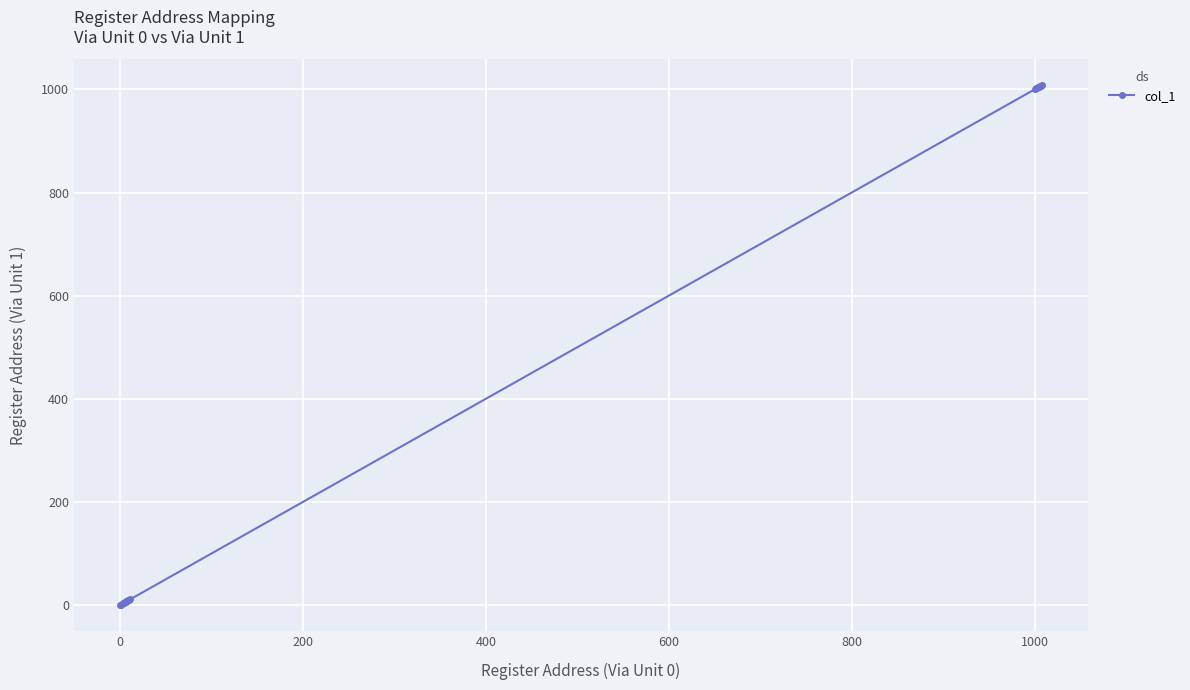

What is the difference between the maximum and minimum values?

1008